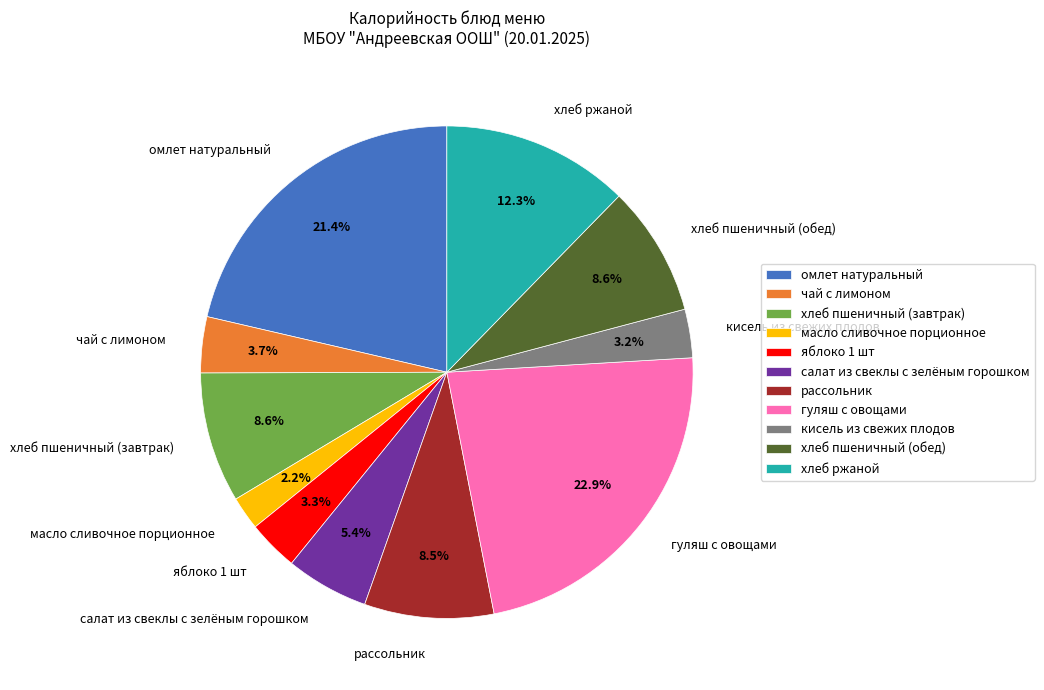

True or false: хлеб пшеничный (обед) accounts for 21% of the total.

False